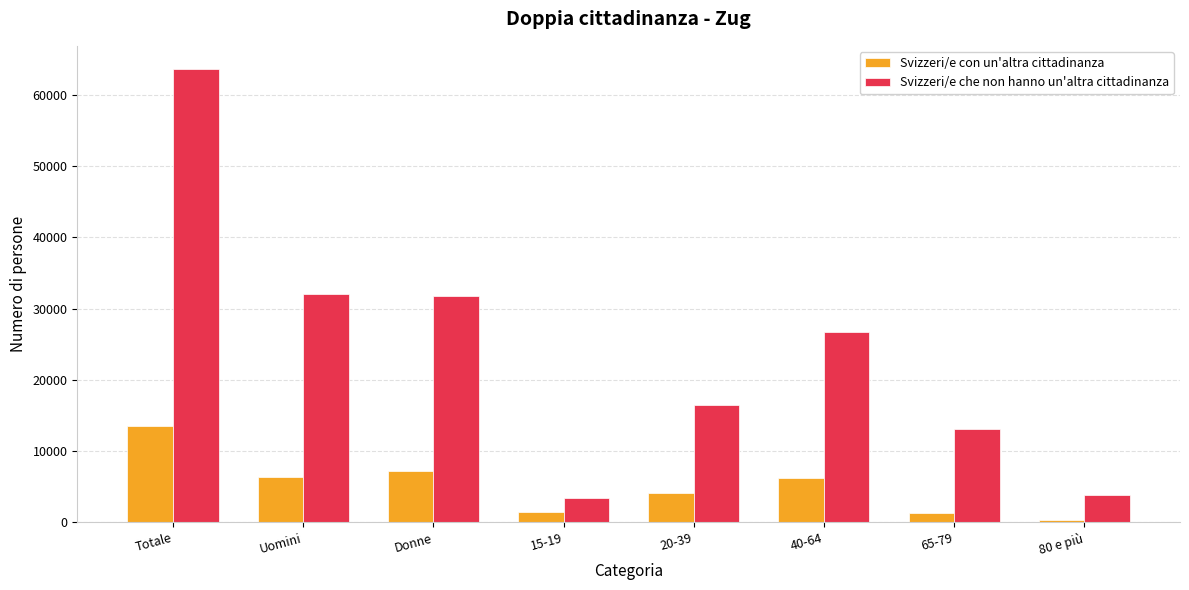

How many data points in Svizzeri/e che non hanno un'altra cittadinanza are above 26753?

4